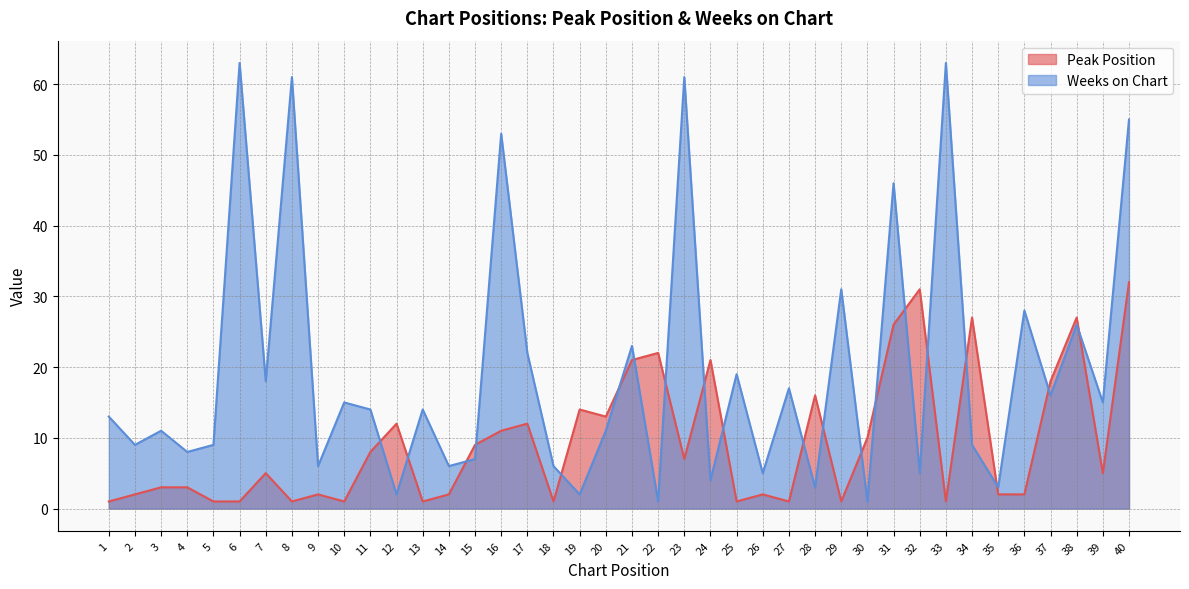

True or false: Weeks on Chart has more than 0 interior local peaks.

True